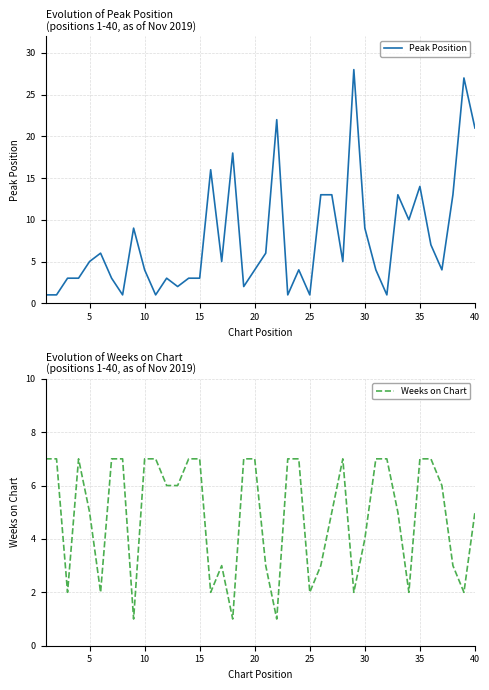

What is the maximum value for Peak Position?

28